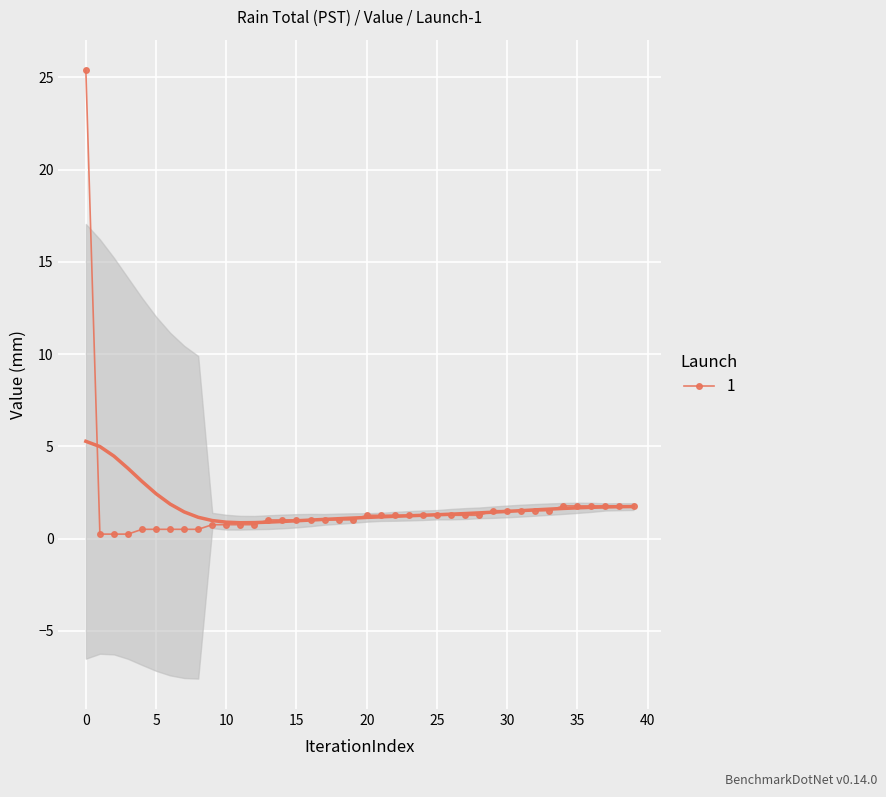

How many lines are shown in the chart?

1